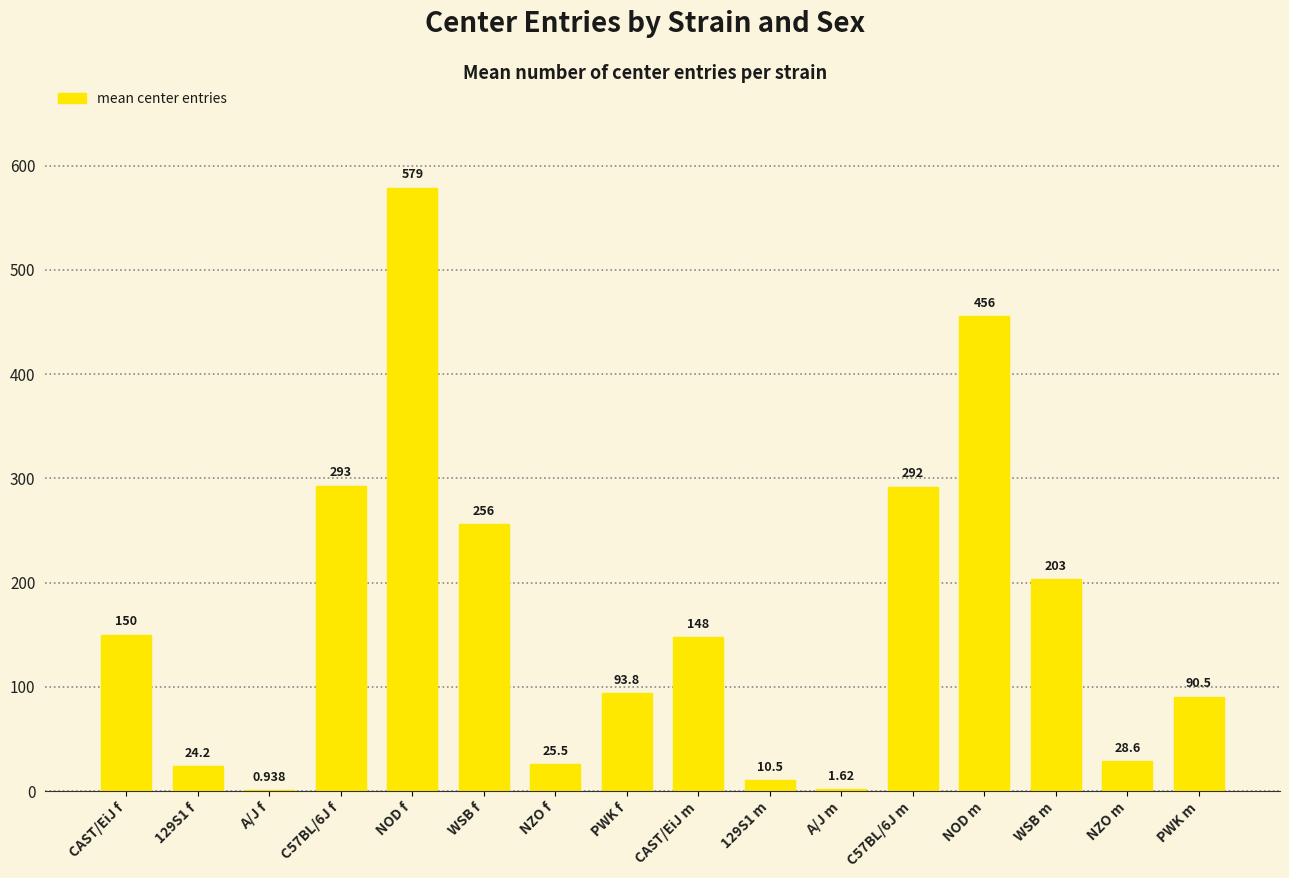

Which category has the highest value across all series?

NOD f